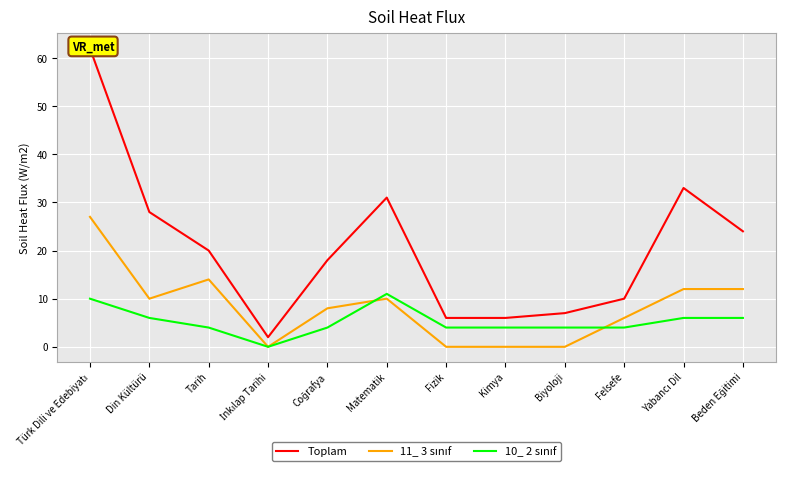

Read the 11_ 3 sınıf value at Tarih, to the nearest 10.

10